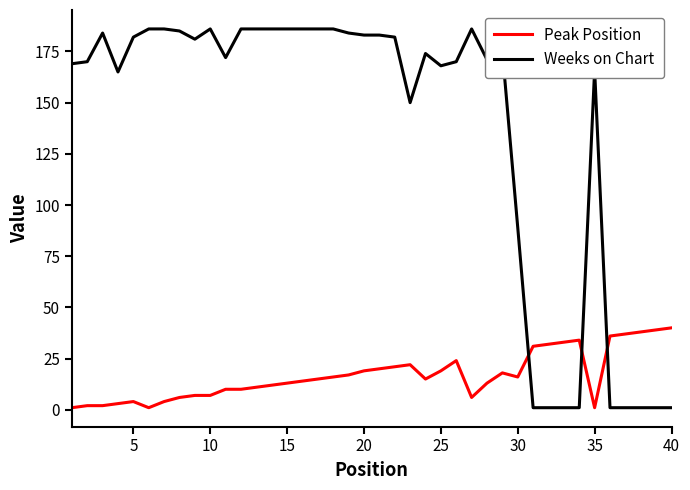

Which series has the widest spread of values?

Weeks on Chart